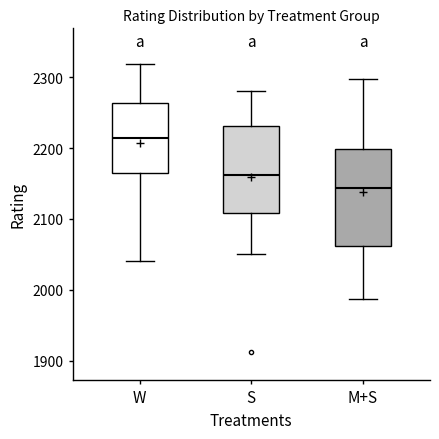

Which box has the lowest median line?

M+S